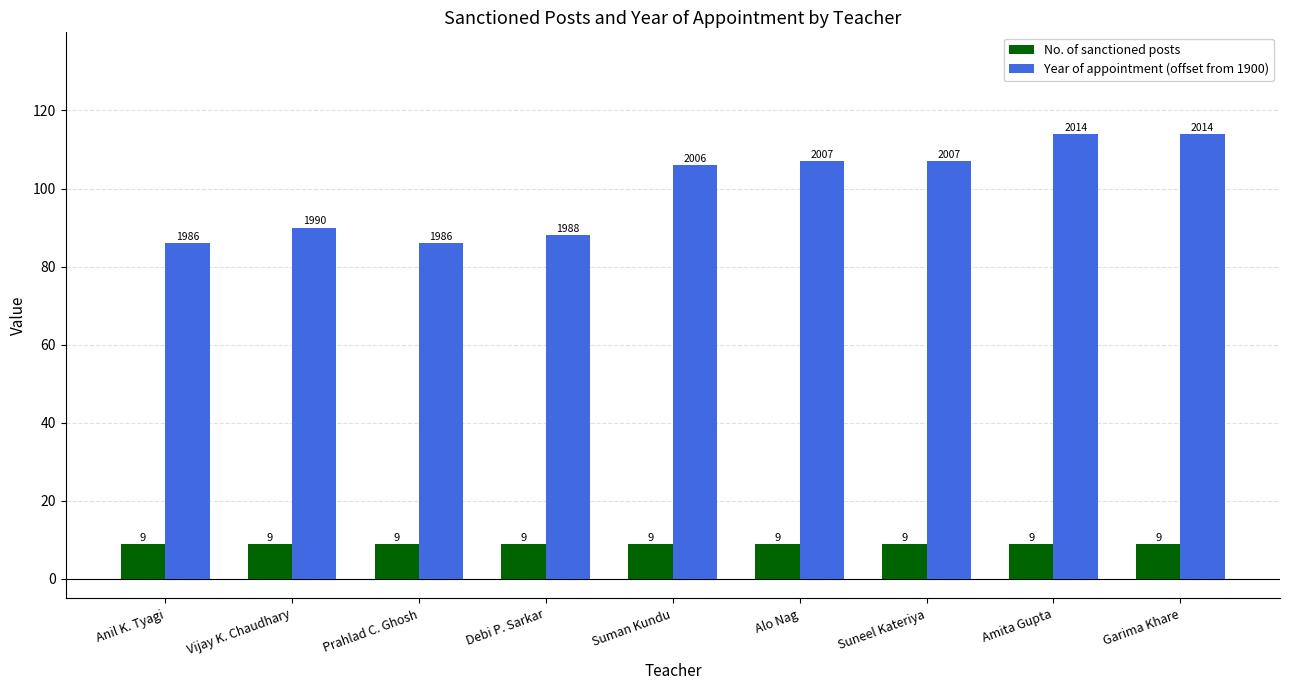

Reading left to right, list all the values displayed in this chart.

No. of sanctioned posts: Anil K. Tyagi=9	Vijay K. Chaudhary=9	Prahlad C. Ghosh=9	Debi P. Sarkar=9	Suman Kundu=9	Alo Nag=9	Suneel Kateriya=9	Amita Gupta=9	Garima Khare=9
Year of appointment (offset from 1900): Anil K. Tyagi=86	Vijay K. Chaudhary=90	Prahlad C. Ghosh=86	Debi P. Sarkar=88	Suman Kundu=106	Alo Nag=107	Suneel Kateriya=107	Amita Gupta=114	Garima Khare=114